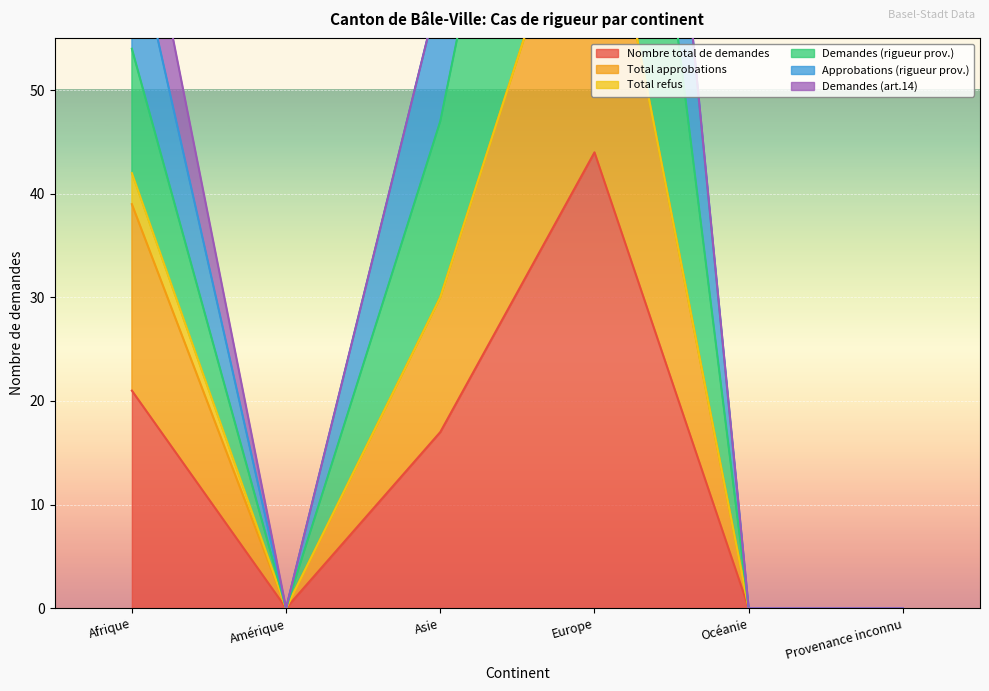

Where is Demandes (rigueur prov.) nearest to the value 76?

Afrique